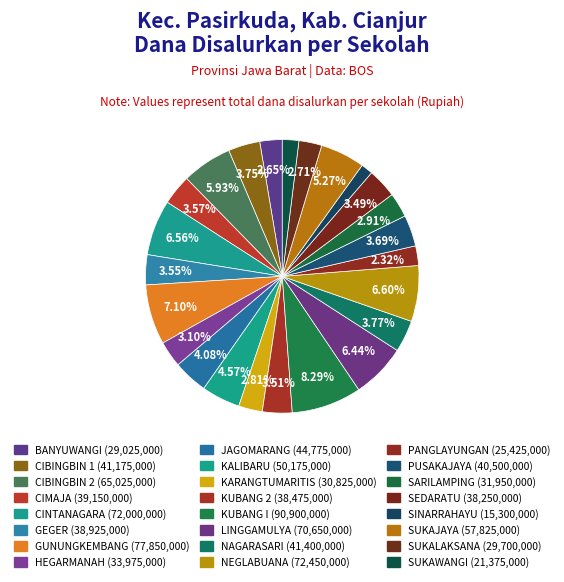

How many slices are in this pie chart?

24